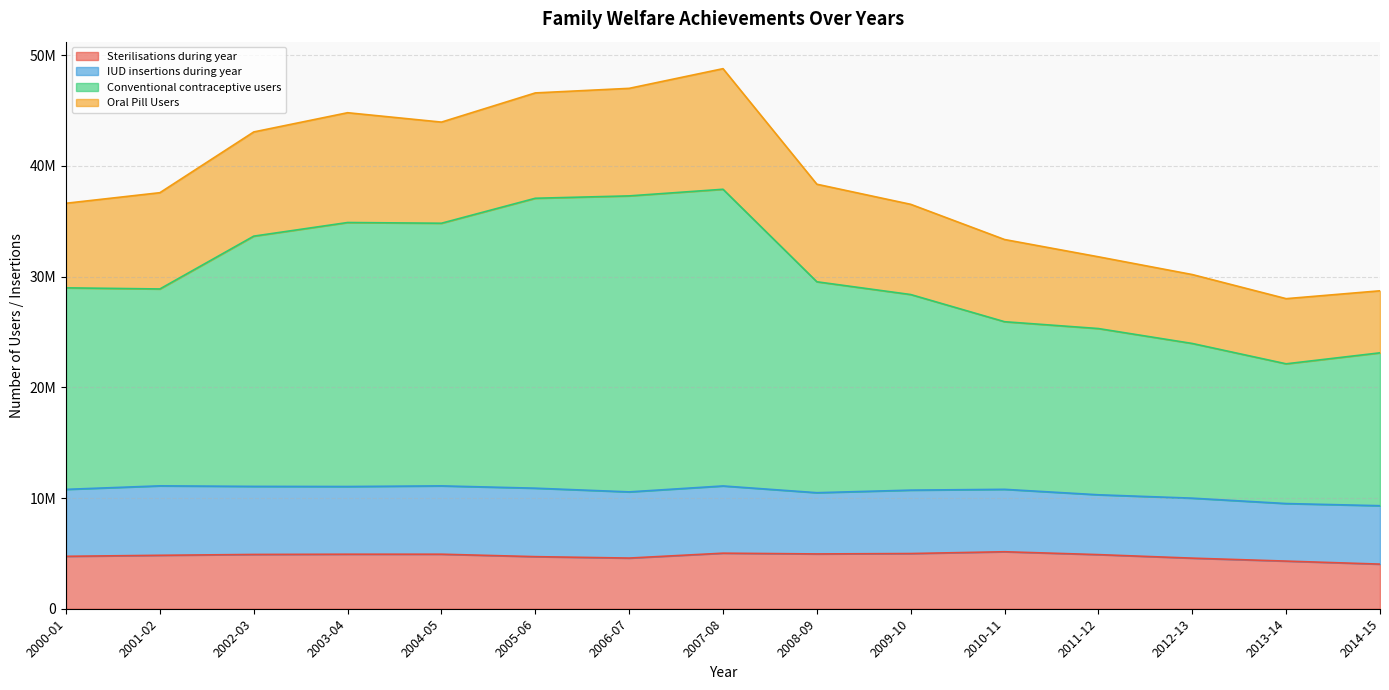

Does the chart display data point markers on the line(s)?

No